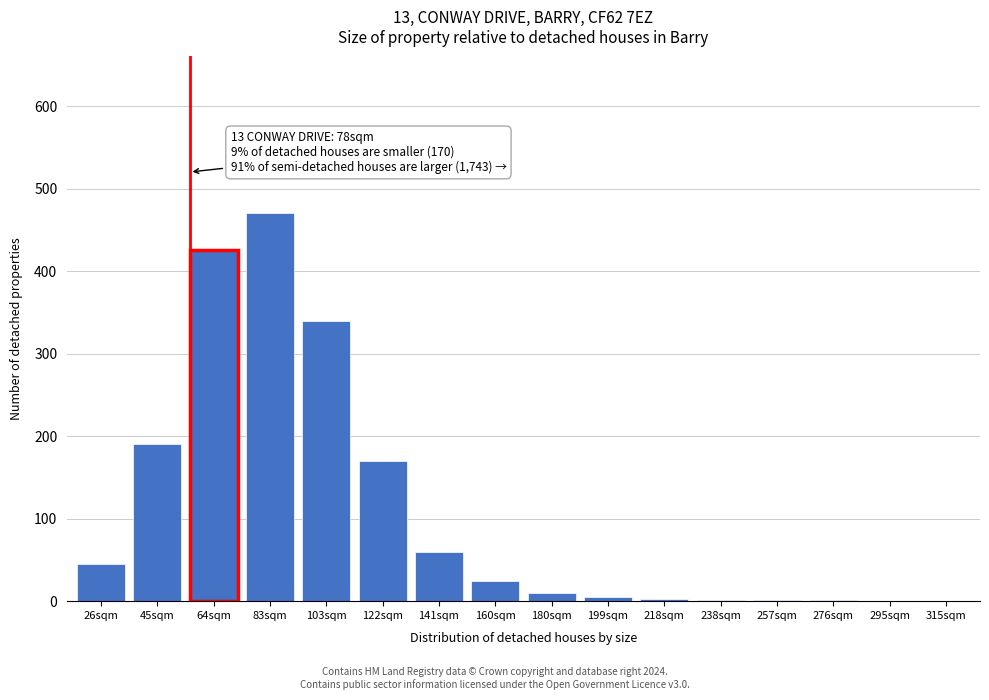

Which category has the highest value across all series?

83sqm